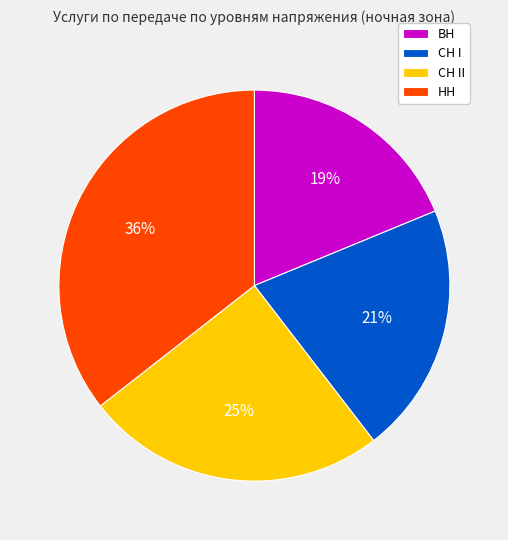

To the nearest percent, what is the combined percentage of НН and СН II?

60%